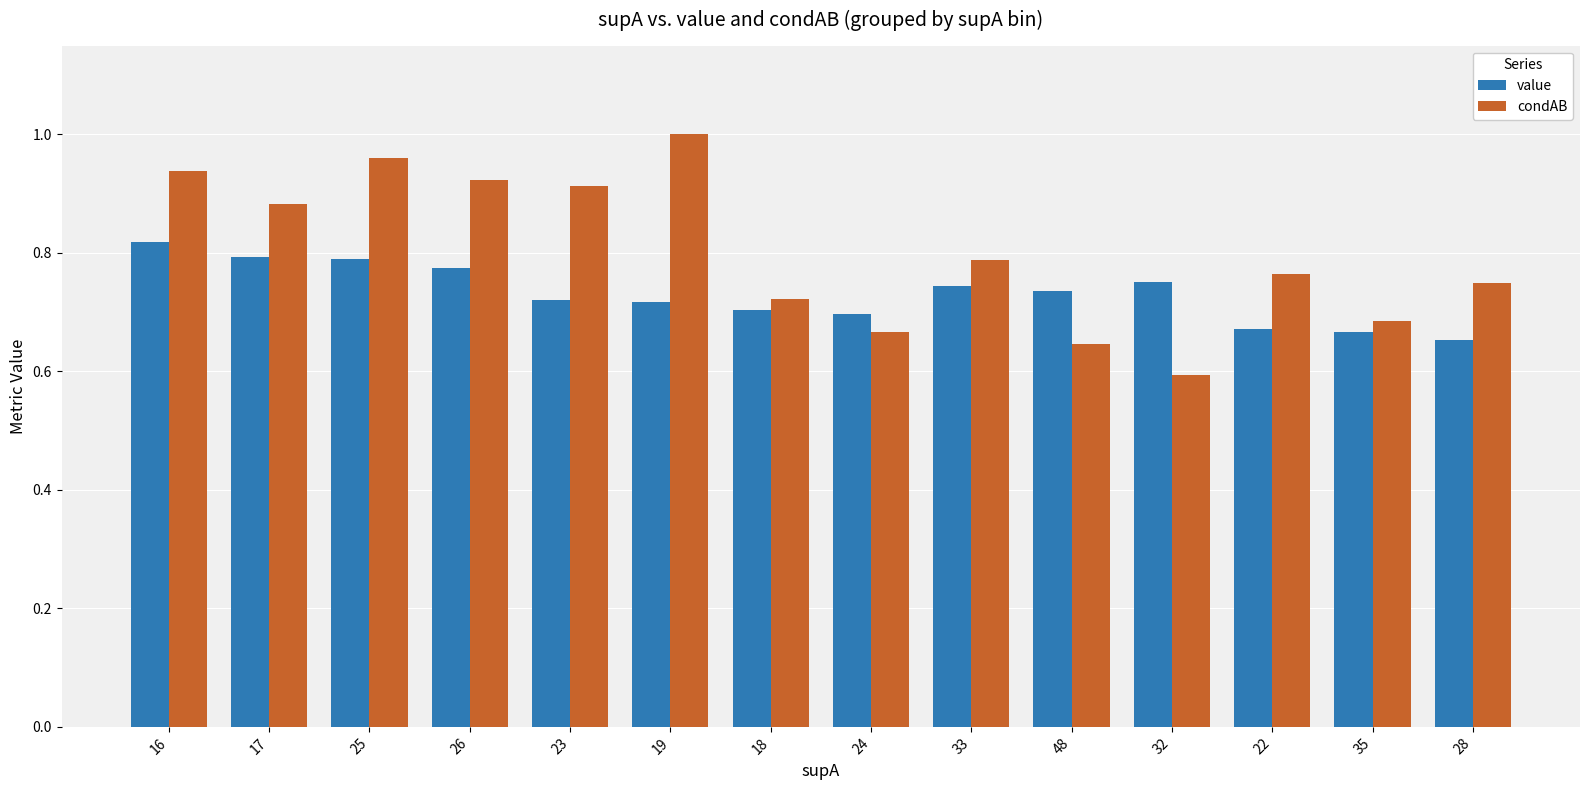

Where is condAB nearest to the value 0?

32